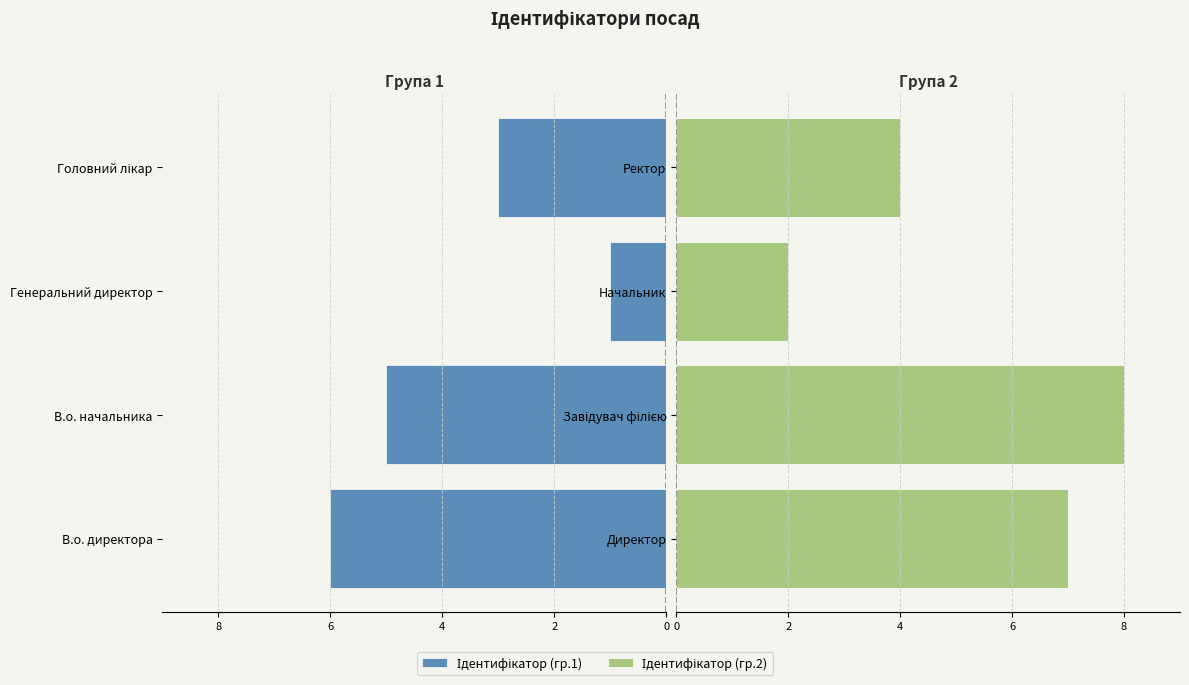

The Ідентифікатор (гр.1) series shows -2 at 4. True or false?

False